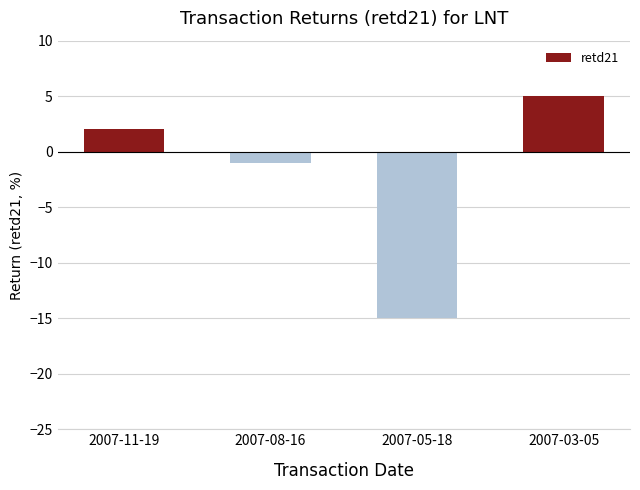

How many distinct data groups are displayed?

1